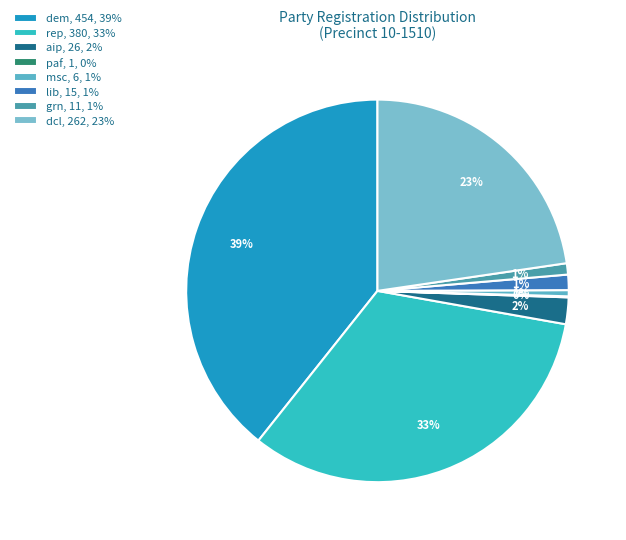

What is the largest slice in the pie chart?

dem, 454, 39%